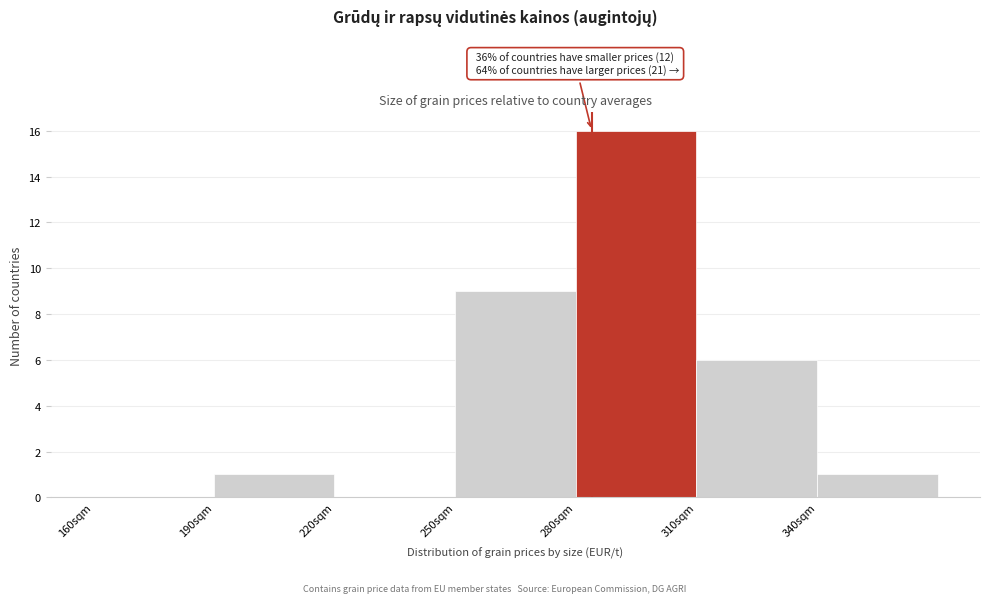

Which range on the x-axis has the tallest bar?

280 to 310